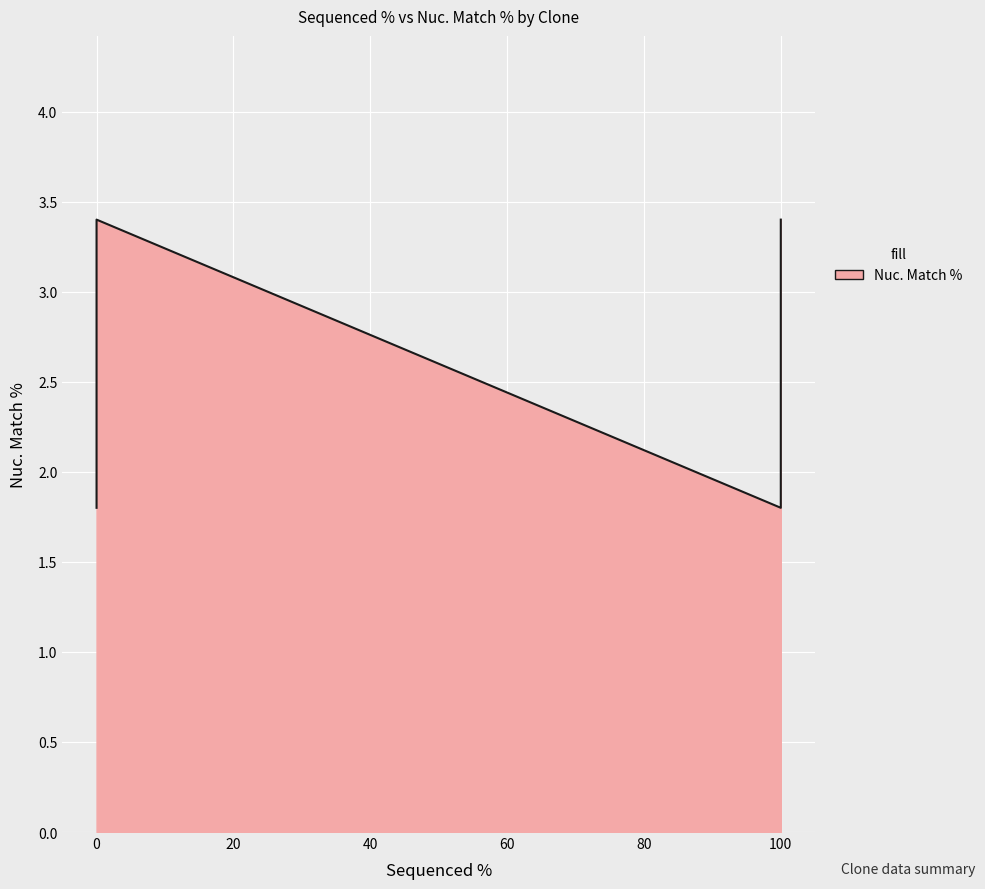

How many distinct data groups are displayed?

1